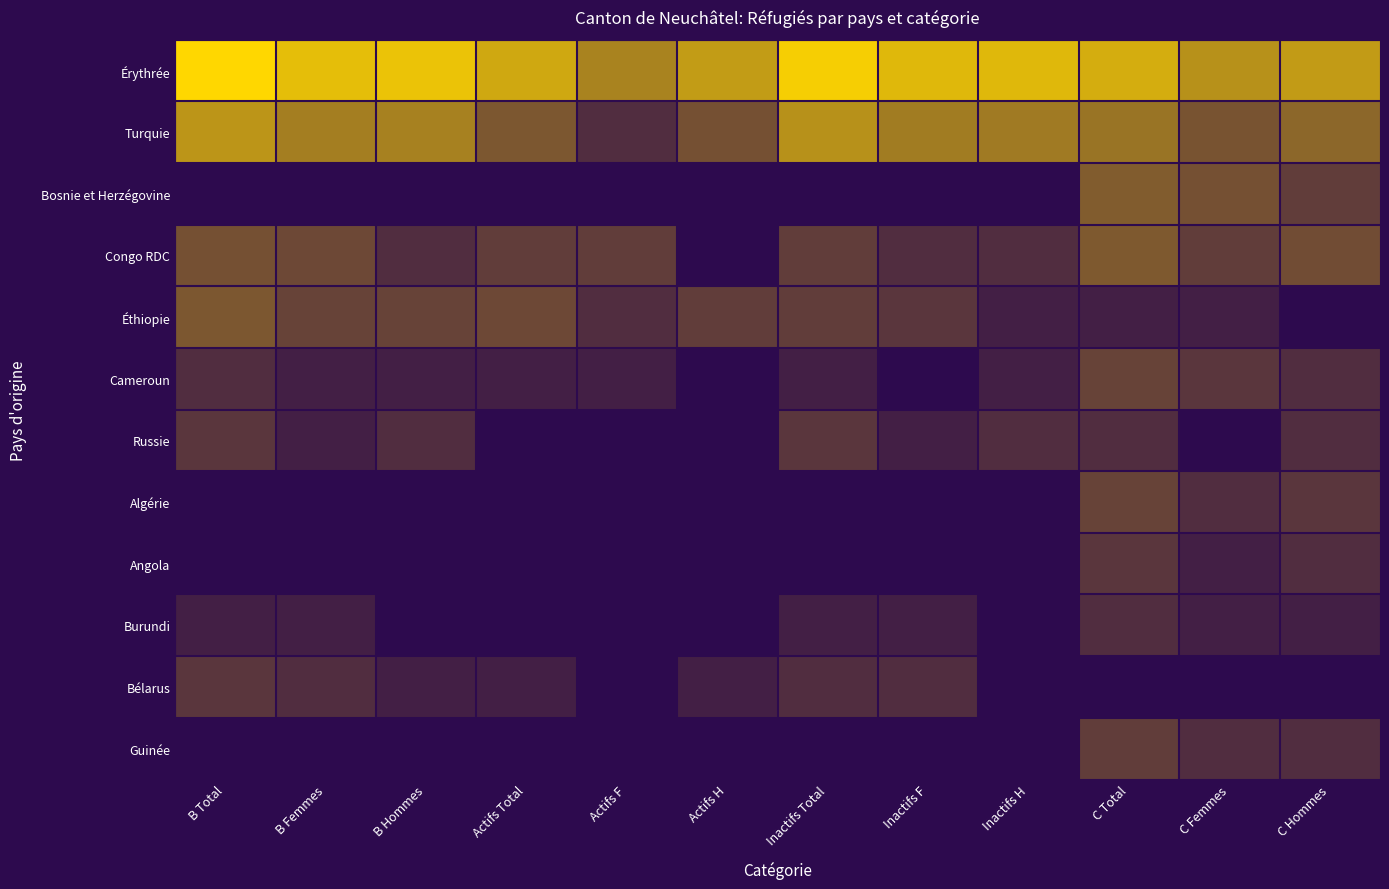

Count the number of data series in this chart.

12